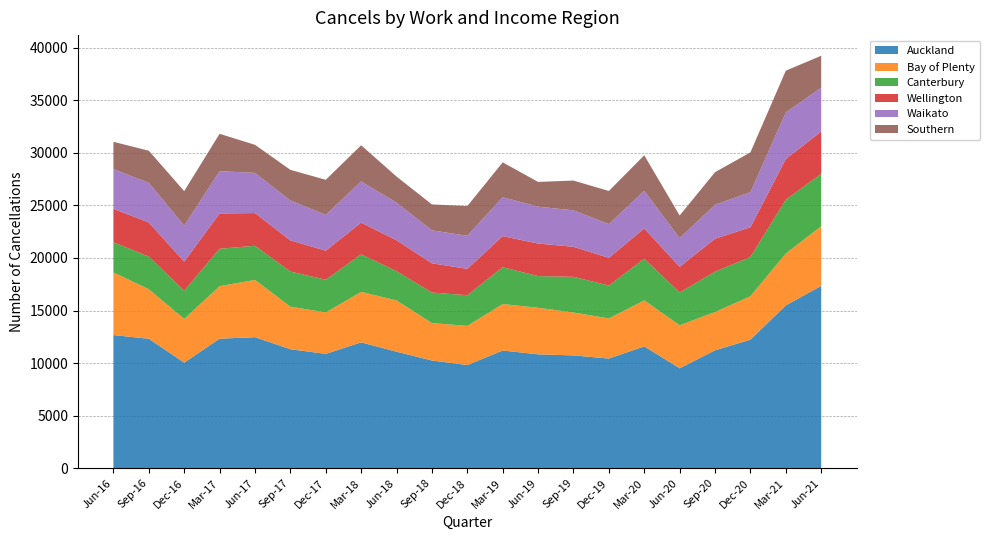

Reading left to right, list all the values displayed in this chart.

Auckland: 12666	12315	10044	12324	12465	11319	10878	11973	11082	10245	9816	11196	10833	10731	10434	11589	9507	11217	12231	15489	17349
Bay of Plenty: 5961	4716	4158	4995	5448	4050	3945	4803	4881	3564	3723	4422	4431	4086	3813	4380	4089	3645	4131	4941	5667
Canterbury: 2871	3108	2688	3558	3249	3342	3108	3573	2784	2904	2919	3501	3012	3390	3129	3966	3114	3837	3735	5124	4986
Wellington: 3174	3243	2760	3360	3111	2961	2766	3012	2940	2781	2508	2961	3099	2859	2637	2877	2445	3132	2826	3858	4029
Waikato: 3783	3774	3429	4023	3822	3804	3408	3924	3579	3132	3150	3702	3507	3471	3210	3576	2730	3231	3345	4437	4173
Southern: 2598	3051	3282	3555	2673	2913	3333	3438	2484	2469	2823	3315	2358	2829	3153	3384	2157	3102	3786	3972	3039